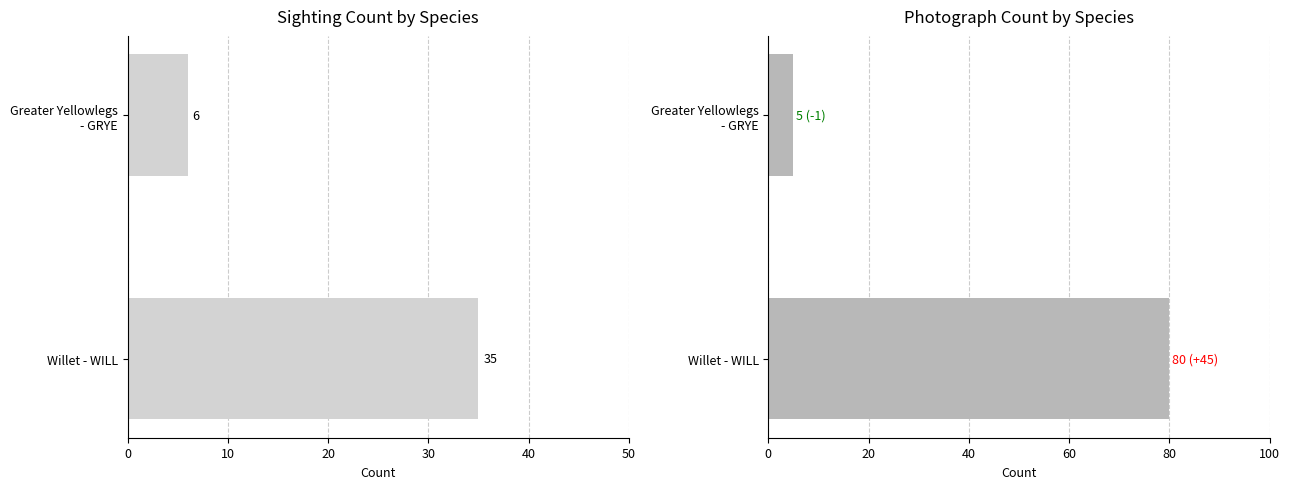

What is the difference between the maximum and minimum values in the Photograph series?

75